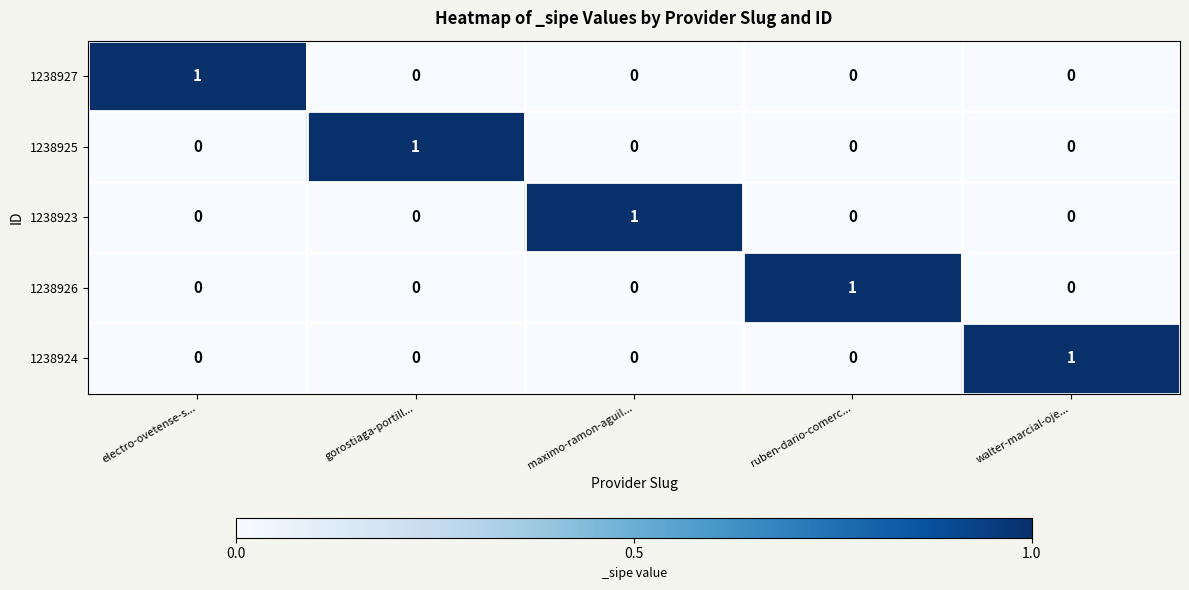

Count the 1238925 values in the range 0 to 1.

5